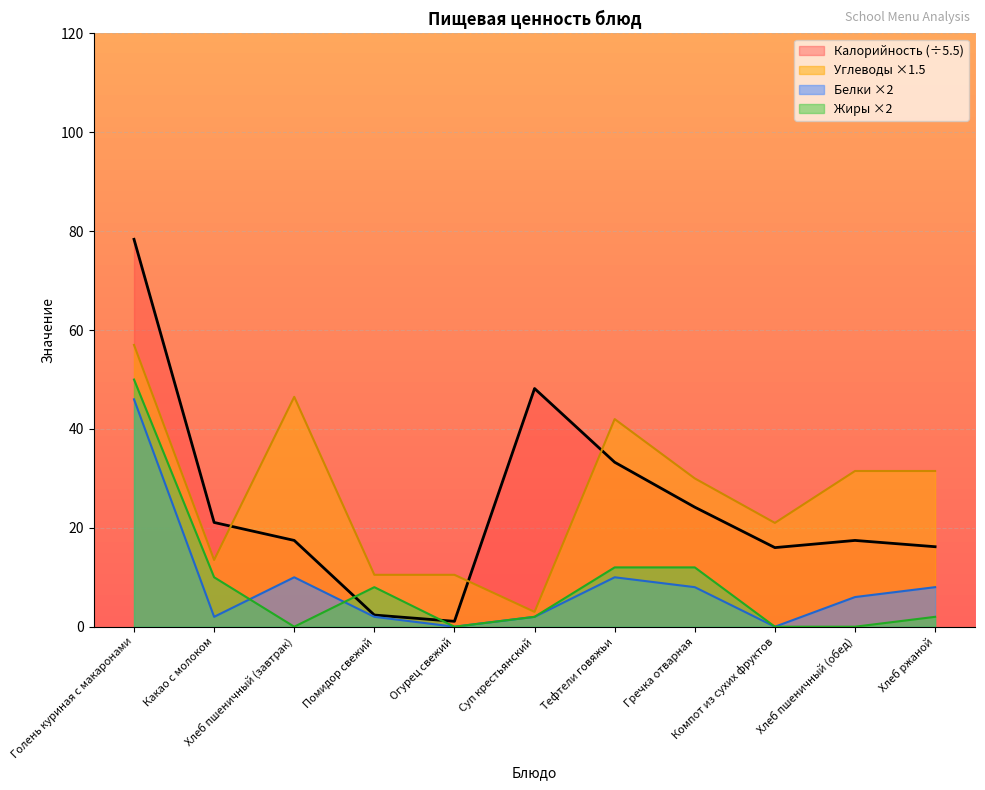

At which label is Жиры closest to 25?

Тефтели говяжьи